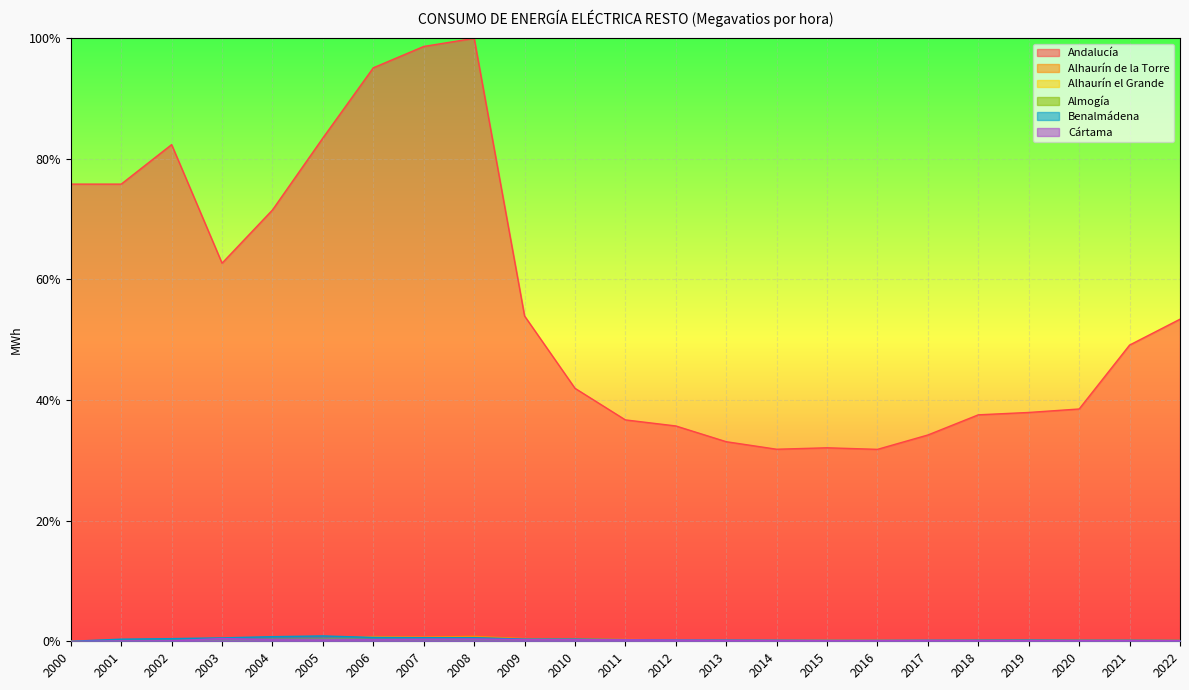

How many values in Alhaurín de la Torre are above zero?

22